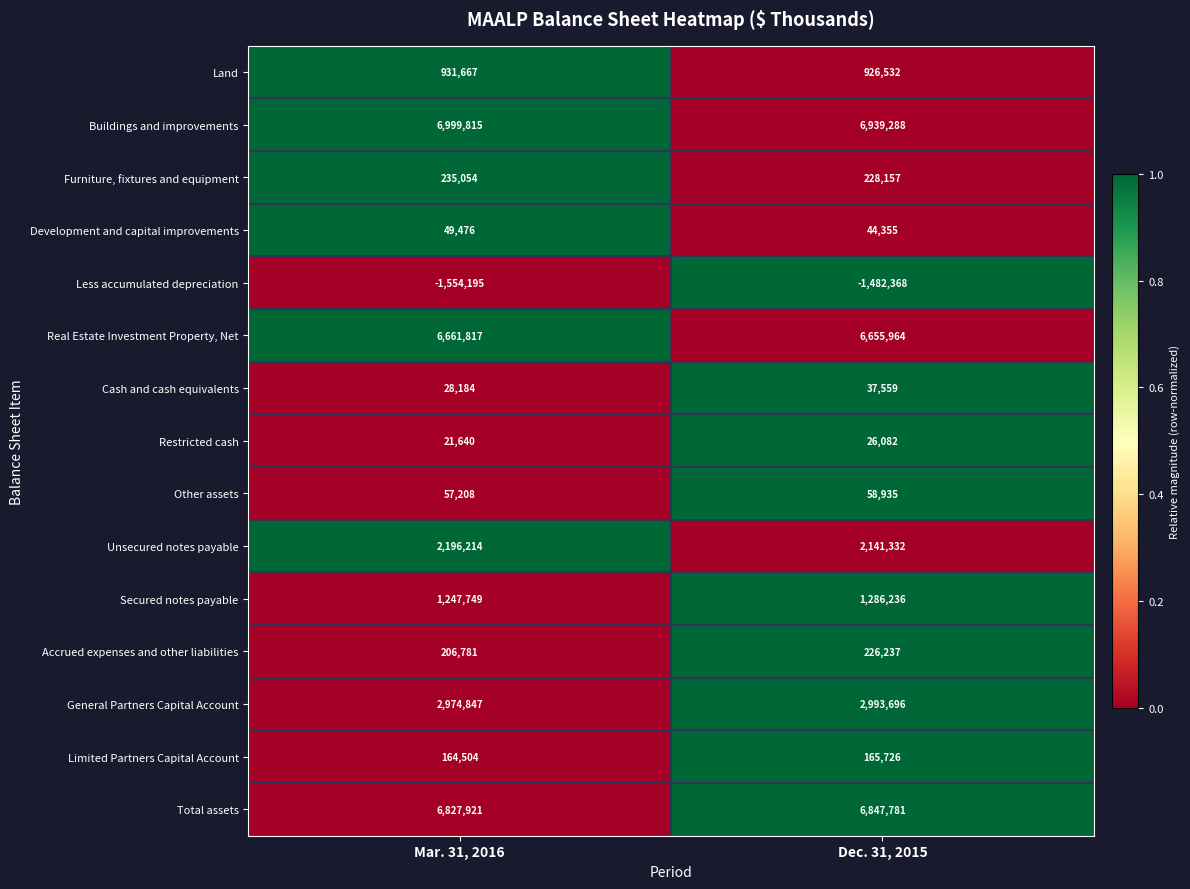

What is the difference between the maximum and minimum values in the Secured notes payable series?

38487